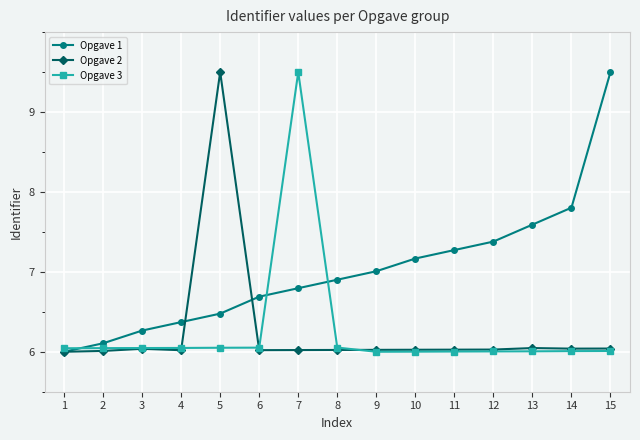

True or false: Opgave 1 has more than 1 points higher than both neighbors.

False